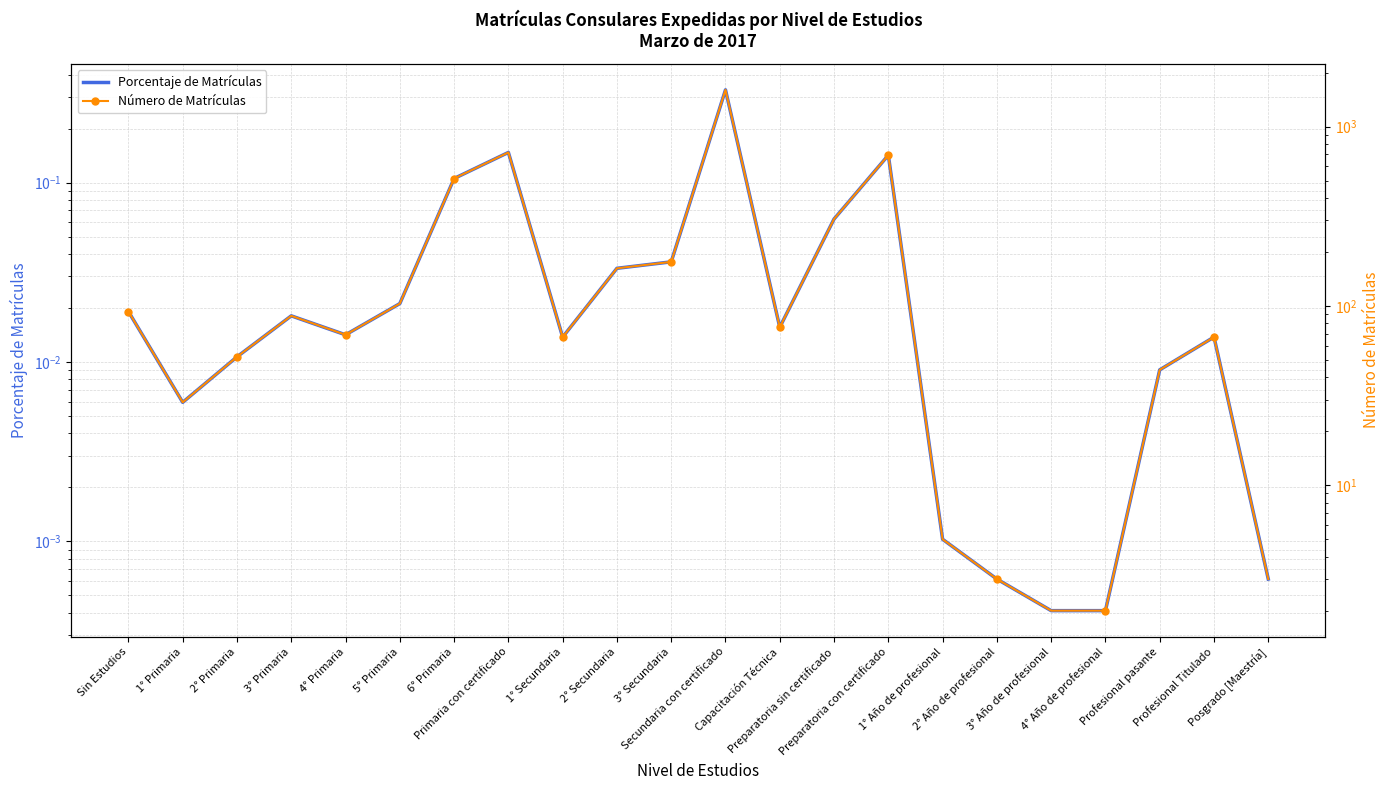

What is the label of the 10th point from the right?

Capacitación Técnica